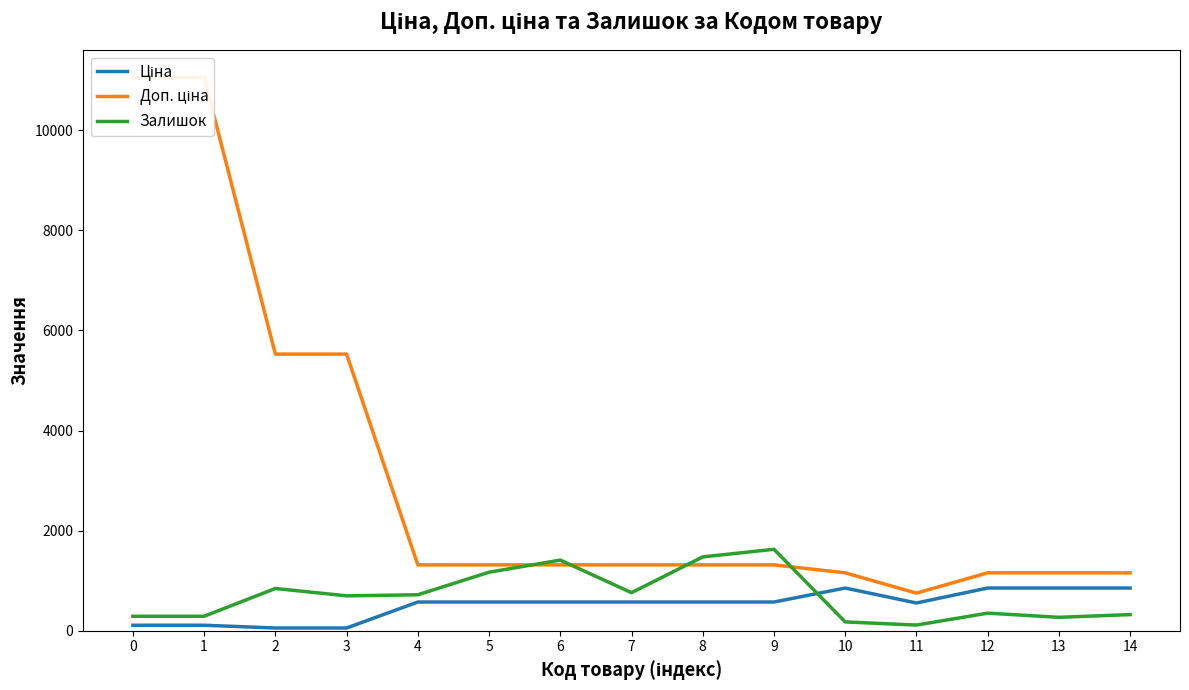

Reading left to right, transcribe all the data shown in this chart.

Ціна: 0=110.5	1=110.5	2=55.3	3=55.3	4=574.5	5=574.5	6=574.5	7=574.5	8=574.5	9=574.5	10=854.0	11=555.1	12=854.0	13=854.0	14=854.0
Доп. ціна: 0=11055.0	1=11055.0	2=5528.0	3=5528.0	4=1316.7	5=1316.7	6=1316.7	7=1316.7	8=1316.7	9=1316.7	10=1157.3	11=752.0	12=1157.3	13=1157.3	14=1157.3
Залишок: 0=290.0	1=290.0	2=845.0	3=698.0	4=719.0	5=1170.0	6=1412.0	7=761.0	8=1476.0	9=1628.0	10=177.0	11=114.0	12=352.0	13=269.0	14=323.0